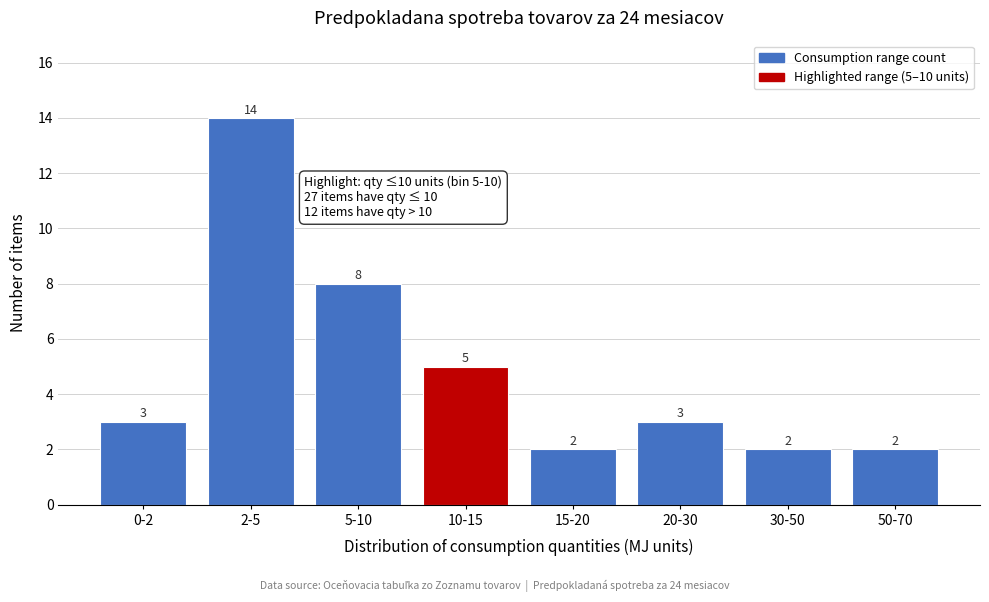

Reading left to right, transcribe all the data shown in this chart.

3	14	8	5	2	3	2	2